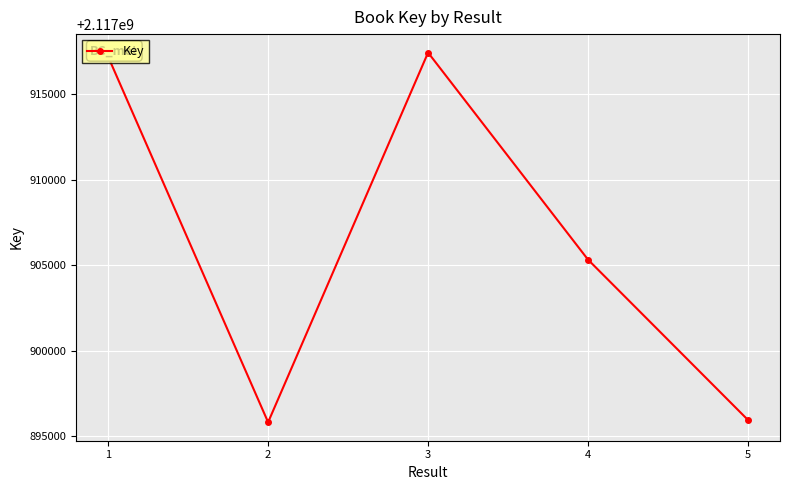

Between 4 and 2, which is larger?

4